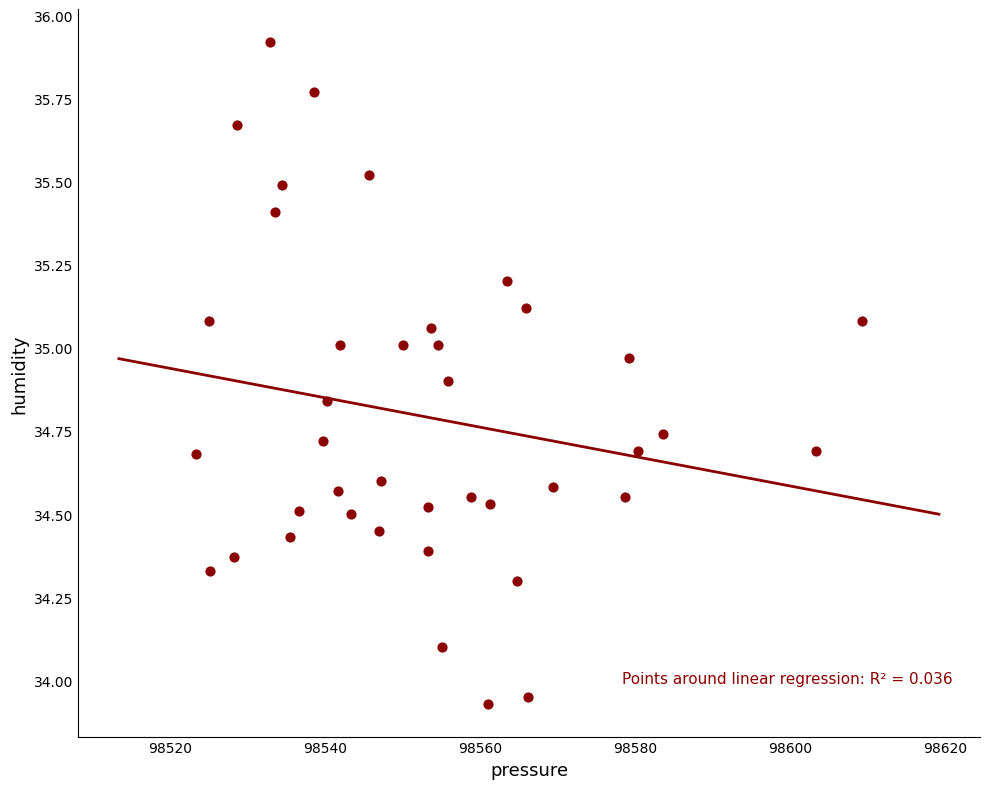

What is the range of Y values (max minus min)?

2.0